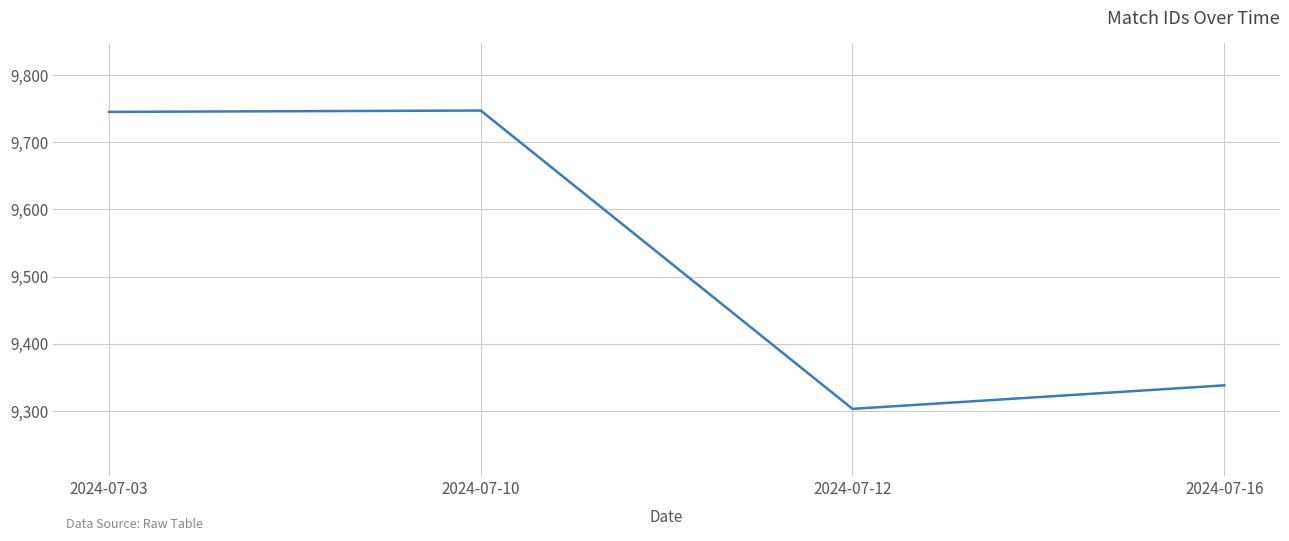

Between 2024-07-03 and 2024-07-16, which is larger?

2024-07-03